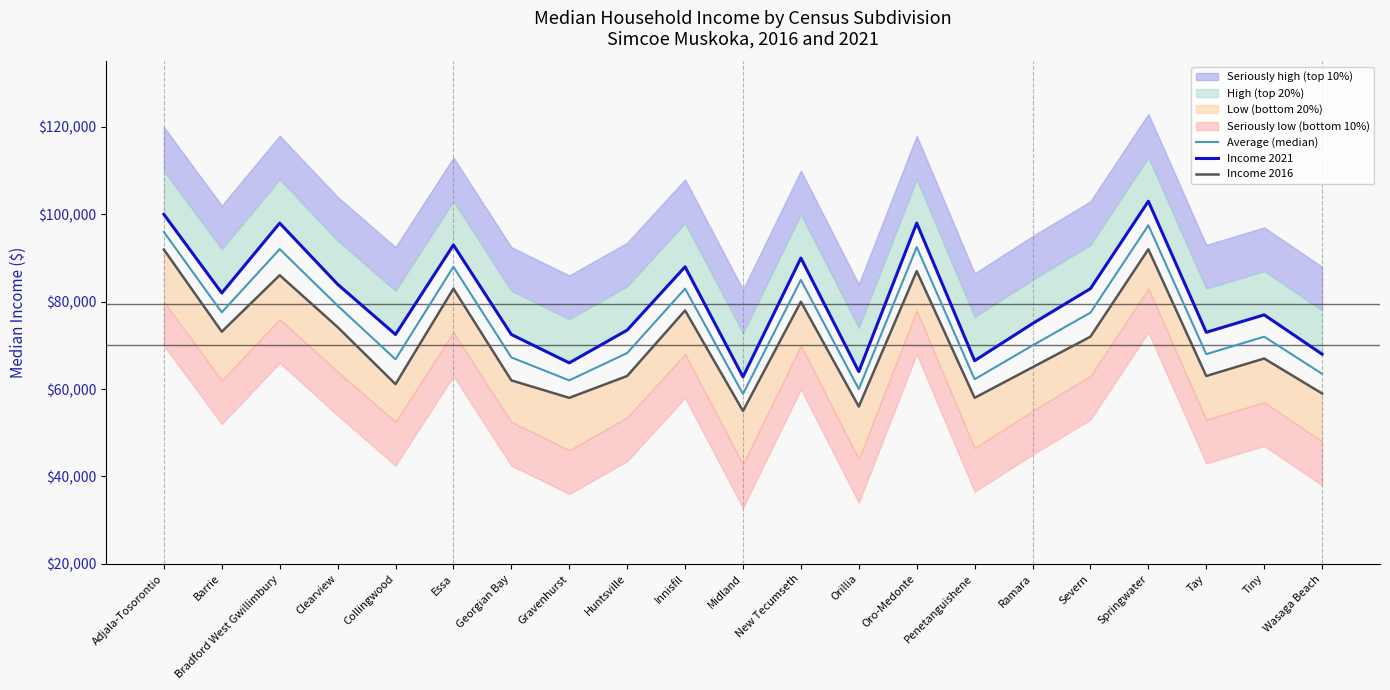

Does the chart have visible grid lines?

No